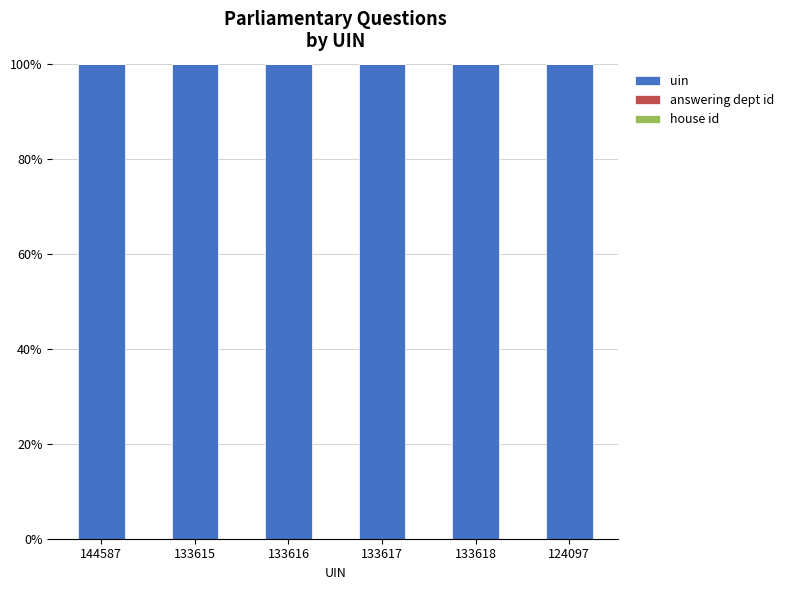

What is the highest value of the uin series?

100.0